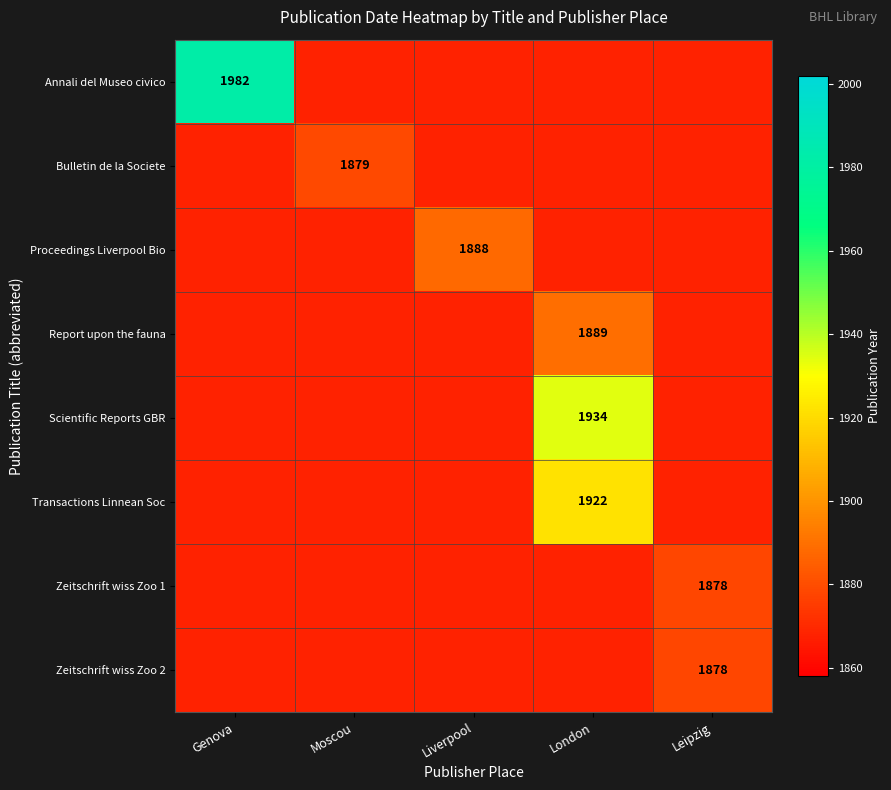

The value of Zeitschrift wiss Zoo 1 at Leipzig is 1878. True or false?

True